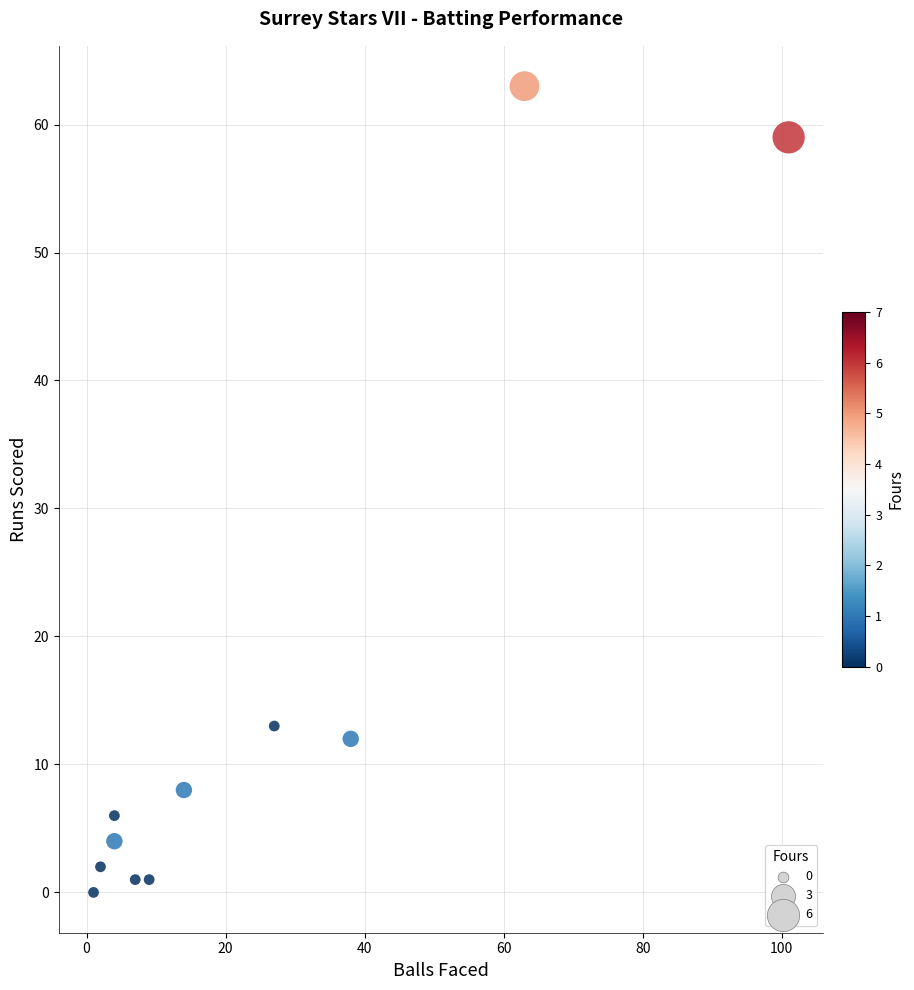

What Y value in the scatter plot is closest to 31?

13